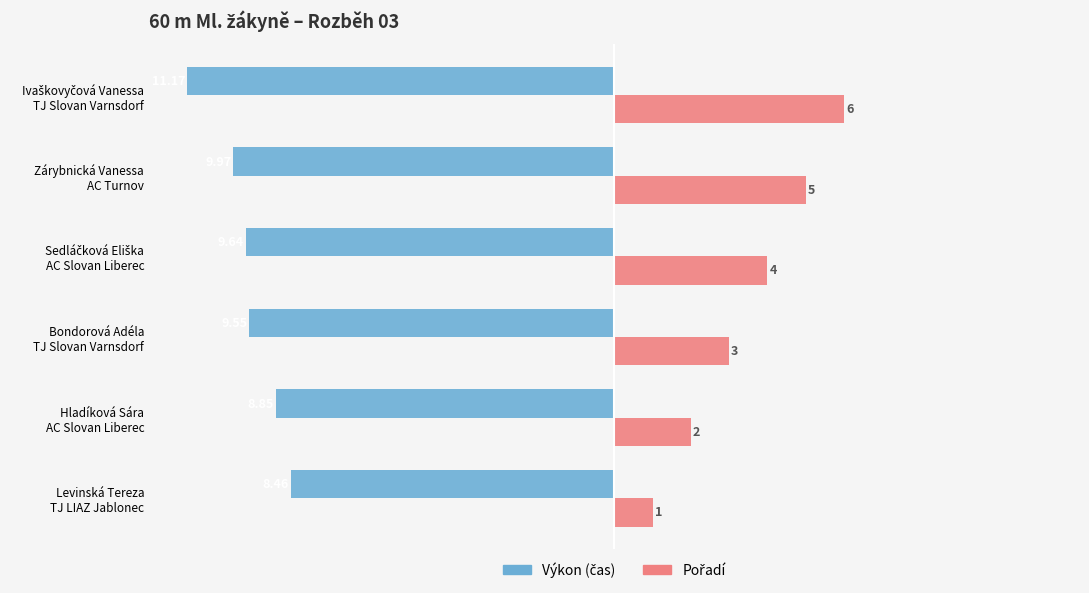

What is the value of the Výkon (čas) bar at the 4th from the left?

-9.6